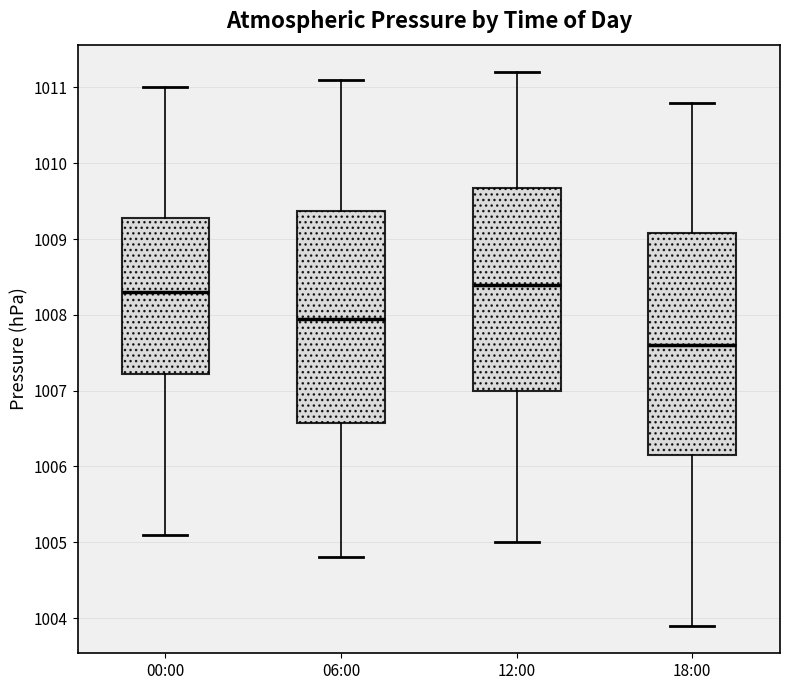

Reading left to right, read every box against the y-axis: the position of its median line, the range the box covers, and the ends of its whiskers. The values are not printed on the chart, so give them approximately, as read against the axis.

00:00: median 1008.3, box 1007.2 to 1009.3, whiskers 1005.1 to 1011.0
06:00: median 1008.0, box 1006.6 to 1009.4, whiskers 1004.8 to 1011.1
12:00: median 1008.4, box 1007.0 to 1009.7, whiskers 1005.0 to 1011.2
18:00: median 1007.6, box 1006.2 to 1009.1, whiskers 1003.9 to 1010.8